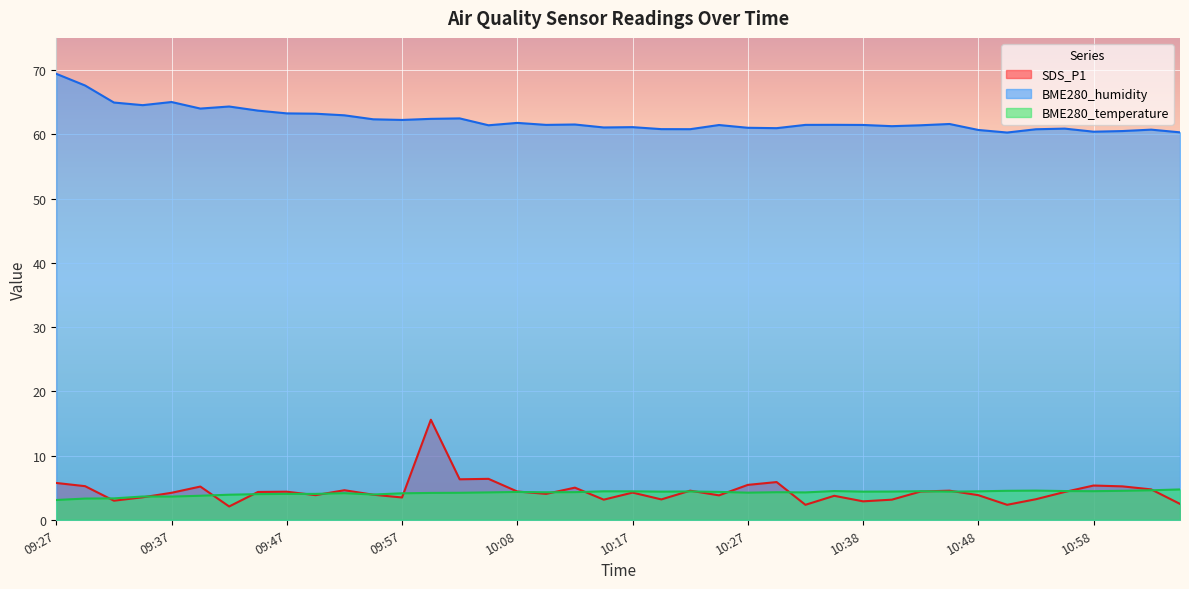

At which category does BME280_humidity reach its first local valley?

09:35